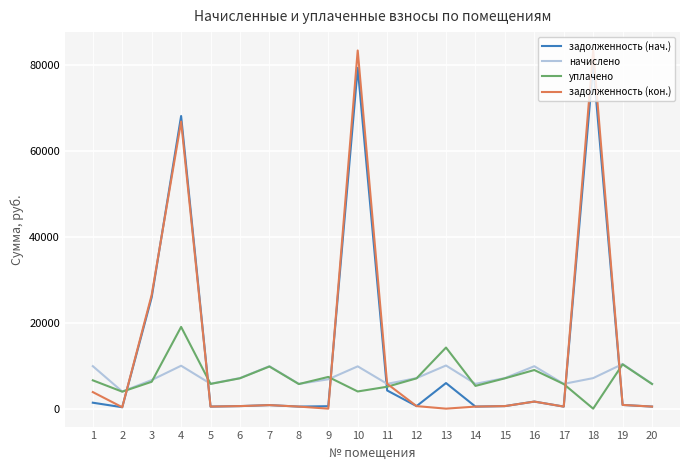

List the series in order of their peak value, lowest first.

начислено, уплачено, задолженность (нач.), задолженность (кон.)